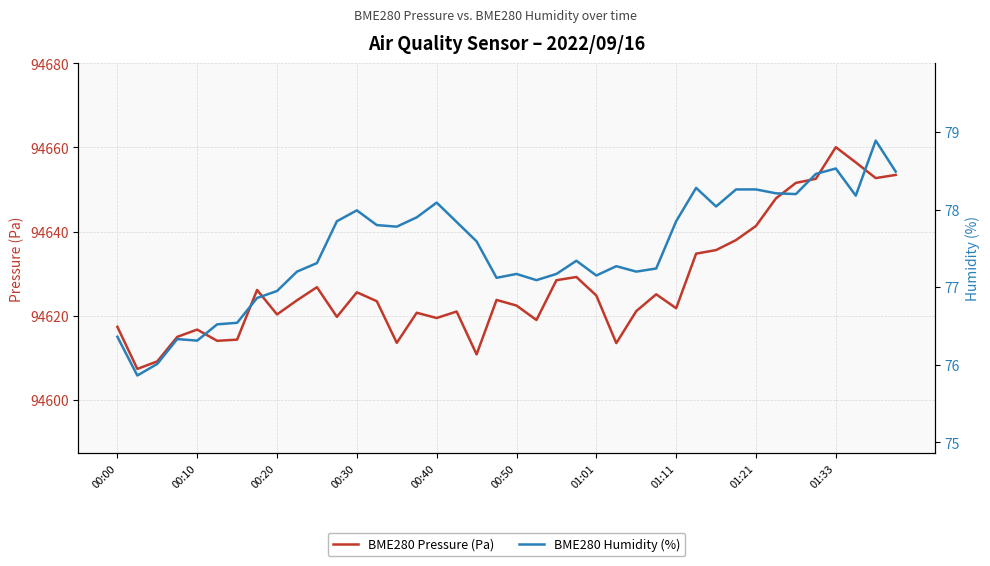

The BME280 Pressure (Pa) series shows 94653.5 at 39. True or false?

True